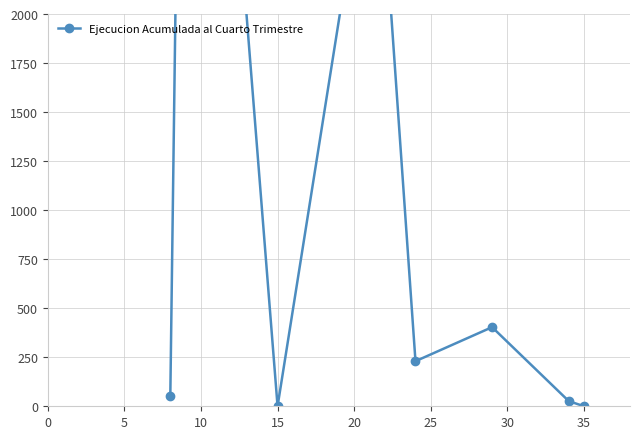

What is the label of the 7th point from the right?

15